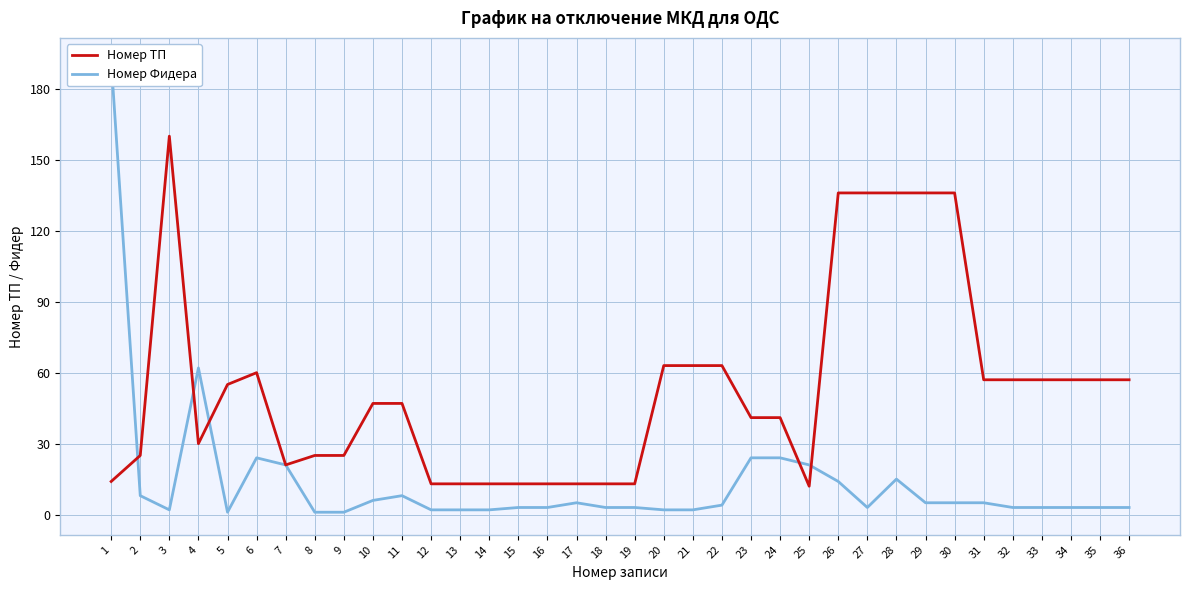

Which label corresponds to the largest value in the chart?

1